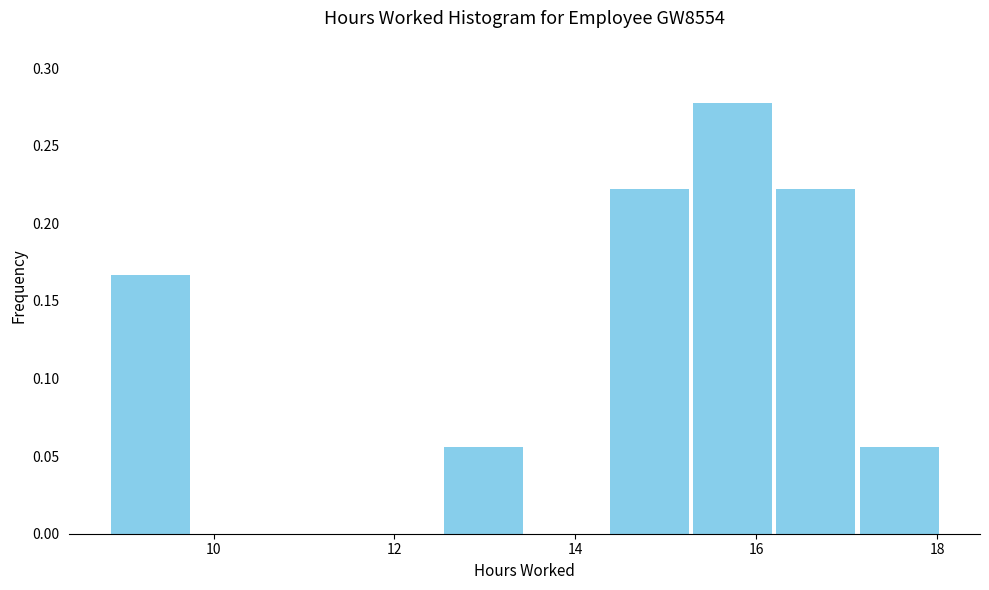

Reading left to right, transcribe this chart: for each bar, give the range it covers on the x-axis and its height. Neither the bar edges nor the heights are printed on the chart, so give them approximately, as read against the axes.

8.84 to 9.76: 0.165
9.76 to 10.68: 0
10.68 to 11.60: 0
11.60 to 12.52: 0
12.52 to 13.44: 0.055
13.44 to 14.36: 0
14.36 to 15.28: 0.220
15.28 to 16.20: 0.280
16.20 to 17.12: 0.220
17.12 to 18.04: 0.055